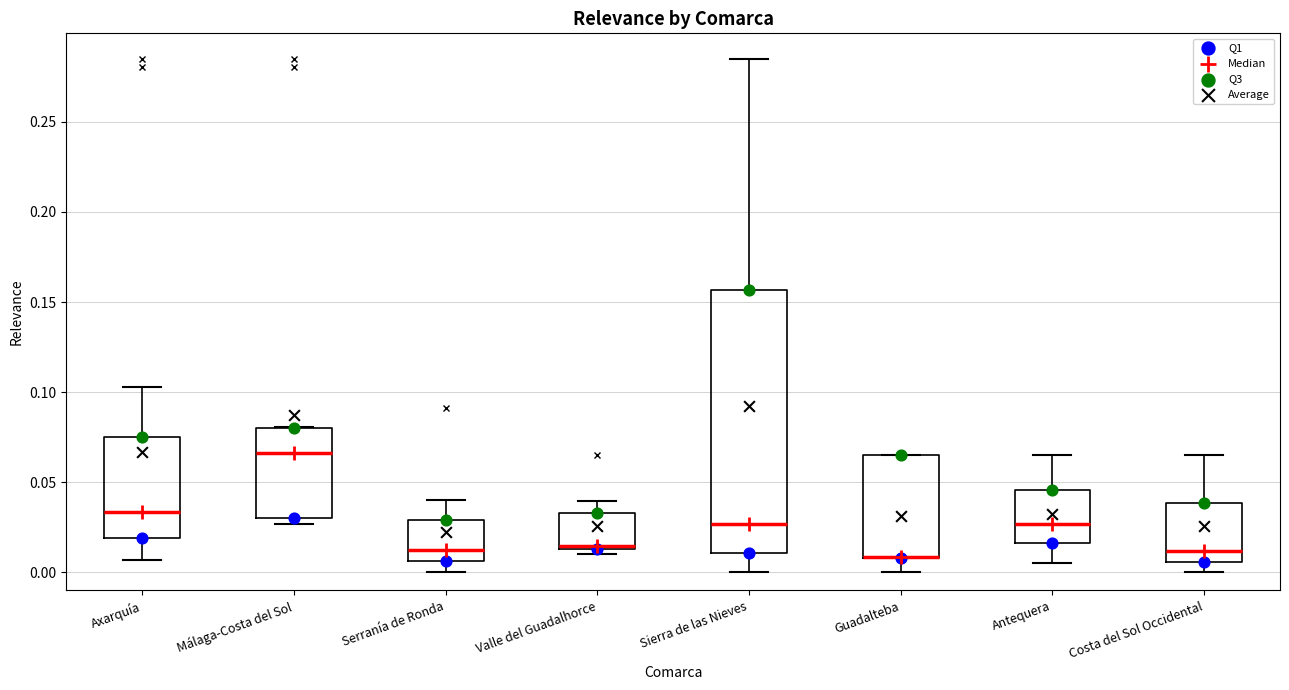

Comparing the boxes themselves (not the whiskers), which one is the tallest?

Sierra de las Nieves